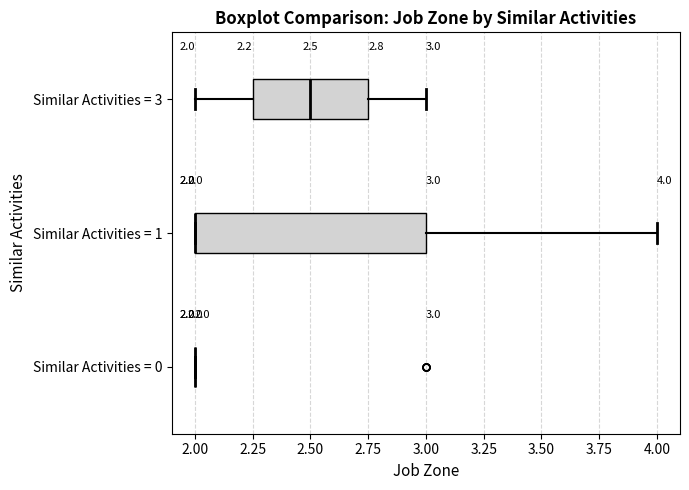

Comparing the boxes themselves (not the whiskers), which one is the widest?

Similar Activities = 1